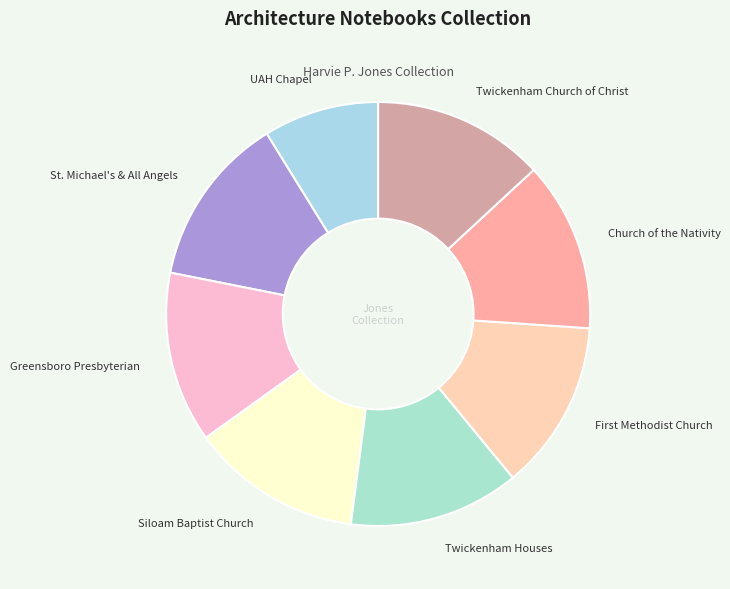

The Siloam Baptist Church slice represents 25% of the pie. True or false?

False